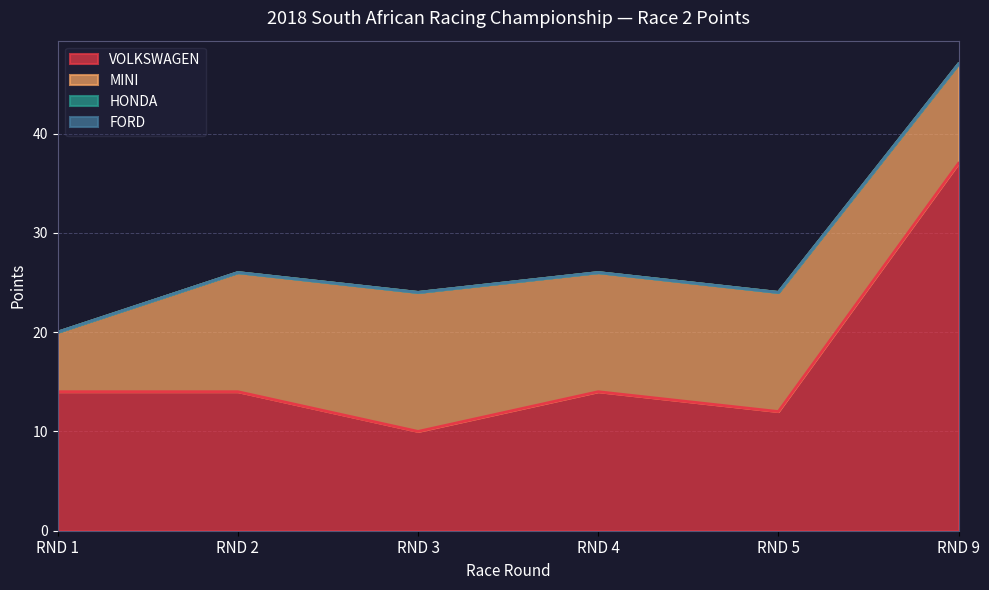

Does the chart have visible grid lines?

Yes